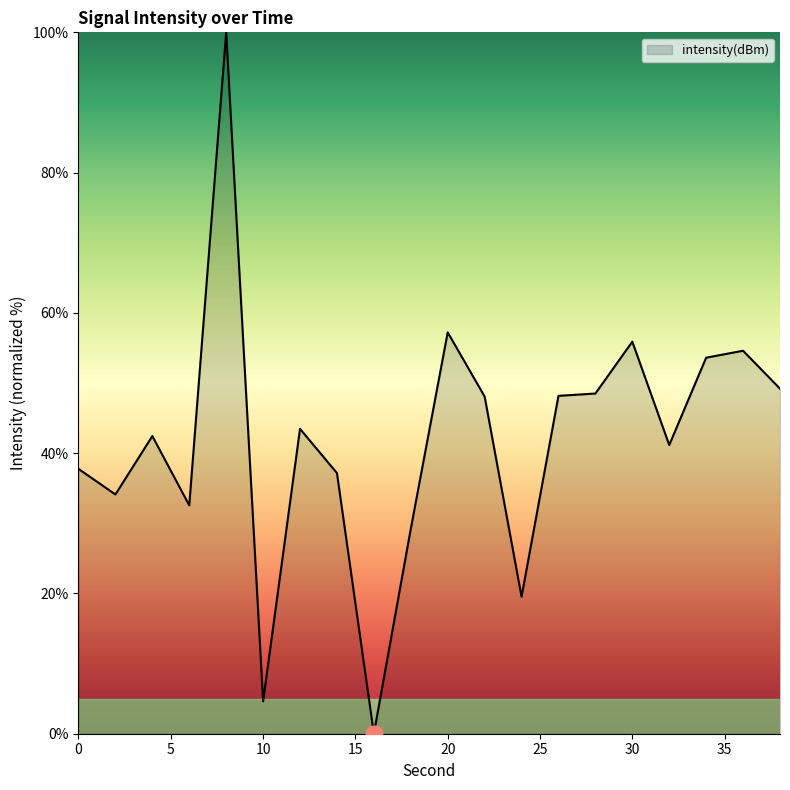

What is the difference between the maximum and minimum values?

100.0